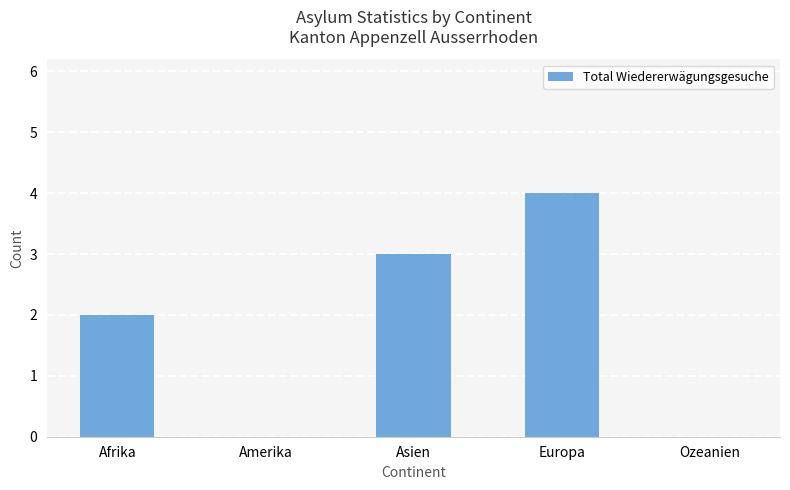

What value does the data have at Asien?

3